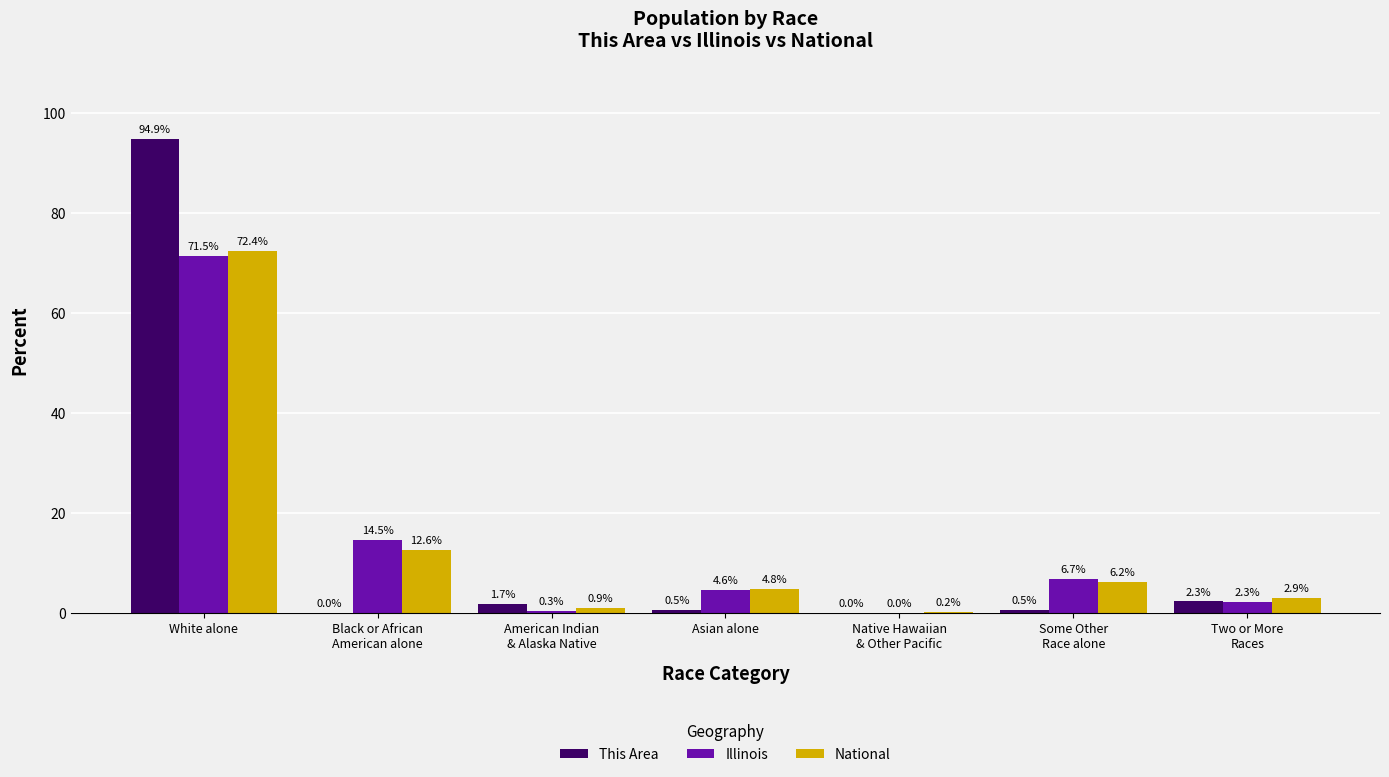

What is the sum of all National values?

100.0